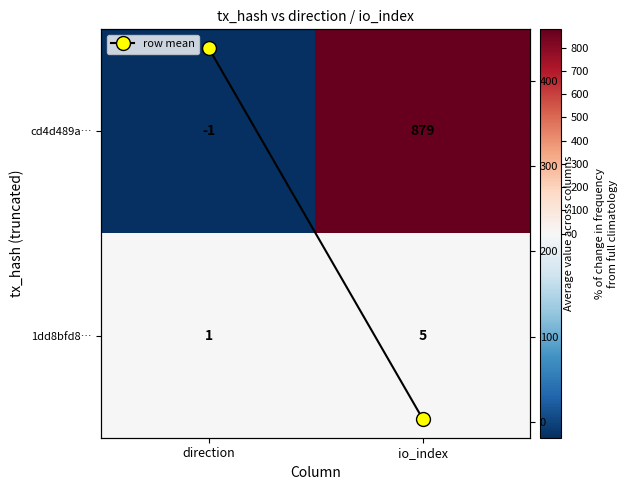

What is the difference between the 1dd8bfd8… values at direction and io_index?

4